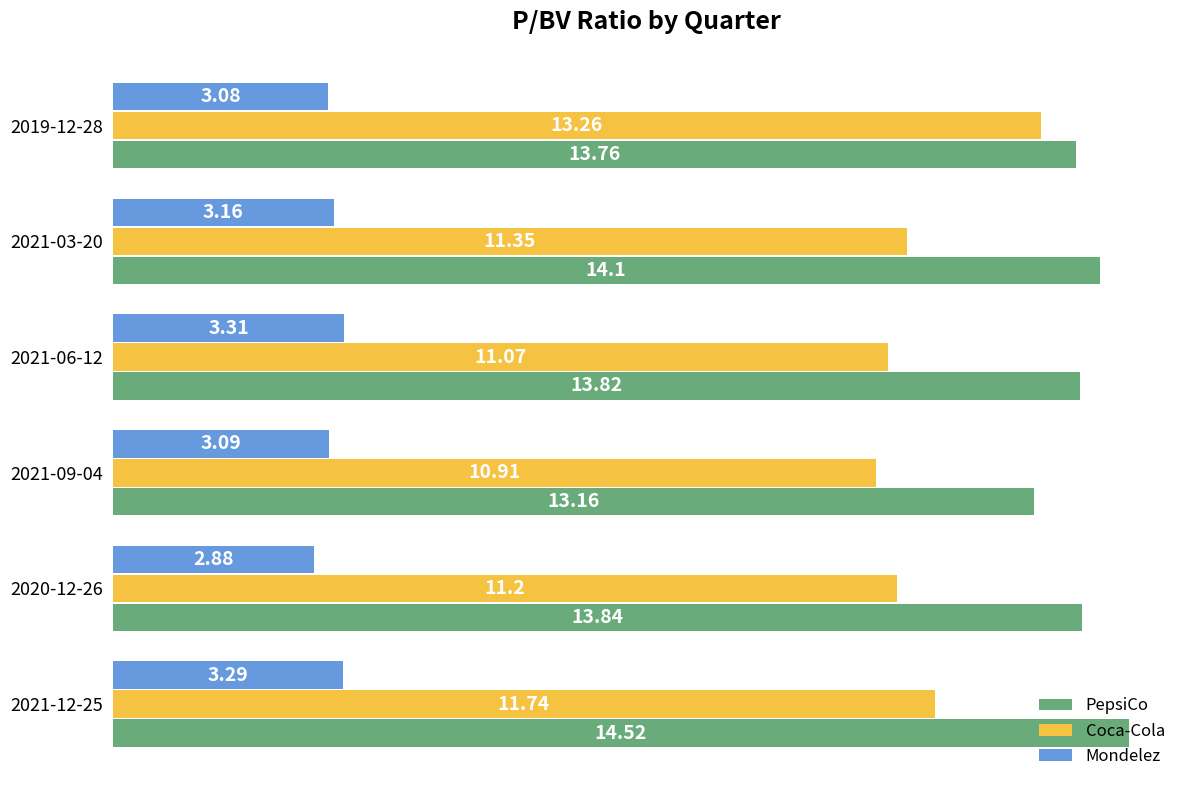

At how many categories does at least one series exceed 3?

6